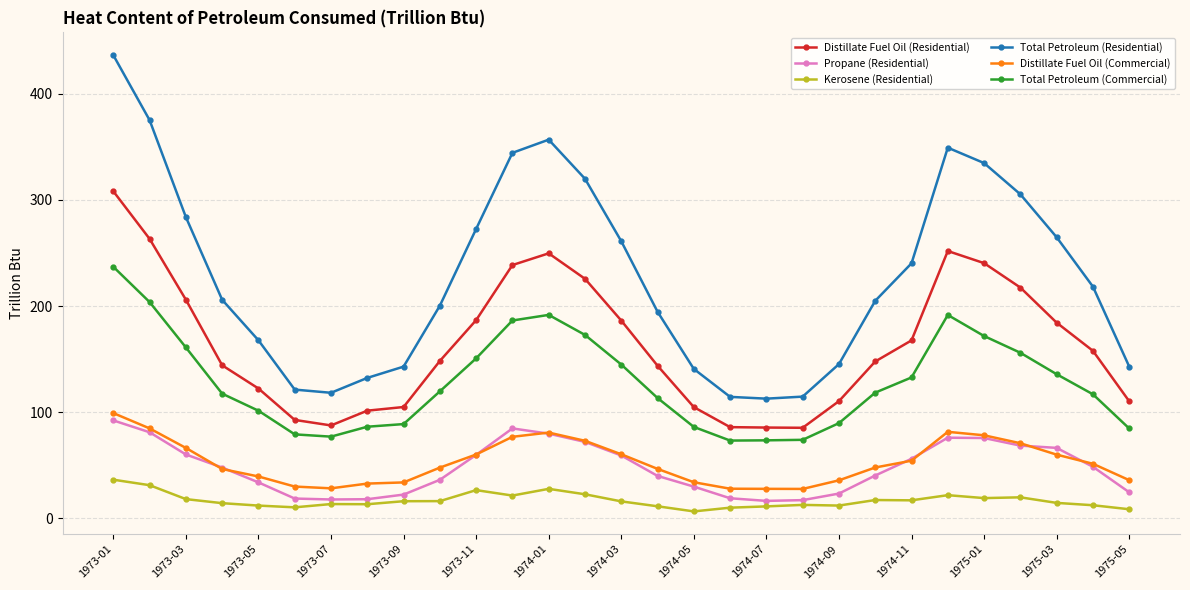

Which series has the largest total across all categories?

Total Petroleum (Residential)